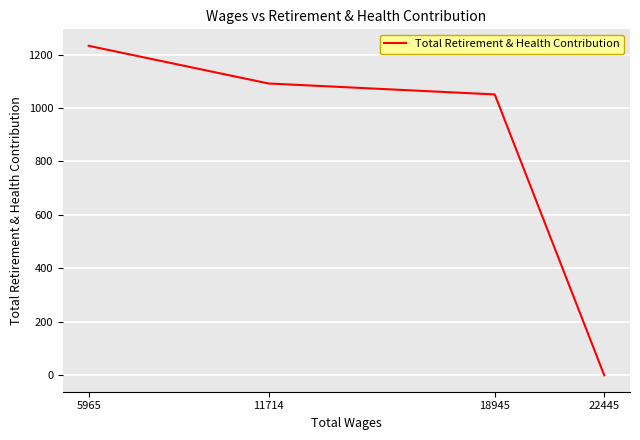

At which label is the value closest to 616?

18945